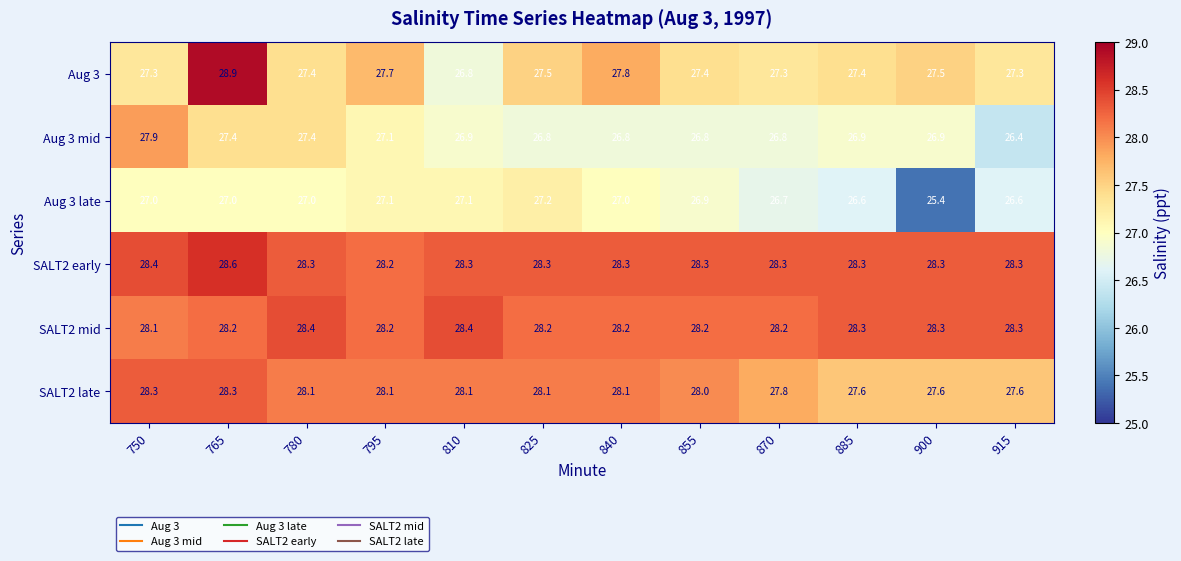

What value does the SALT2 late series have at 870?

27.8